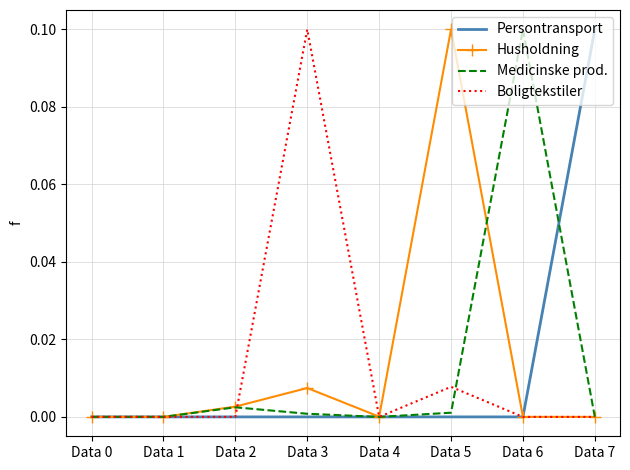

The value of Boligtekstiler at Data 3 is 0.1. True or false?

True